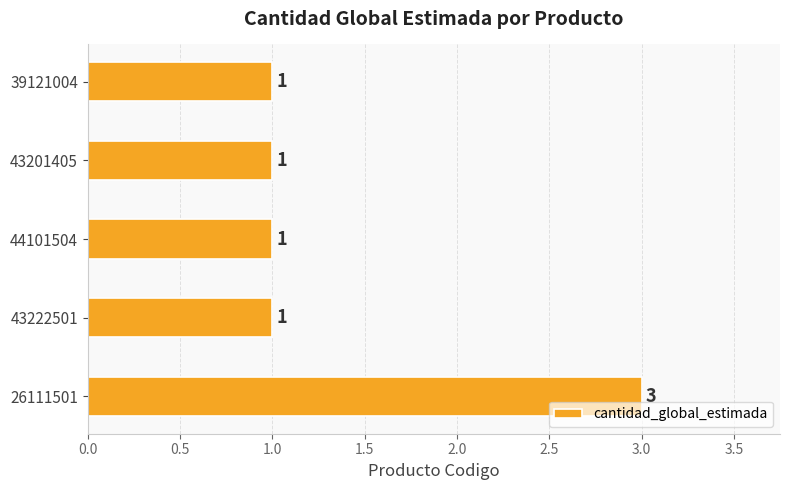

What is the maximum value shown in the chart?

3